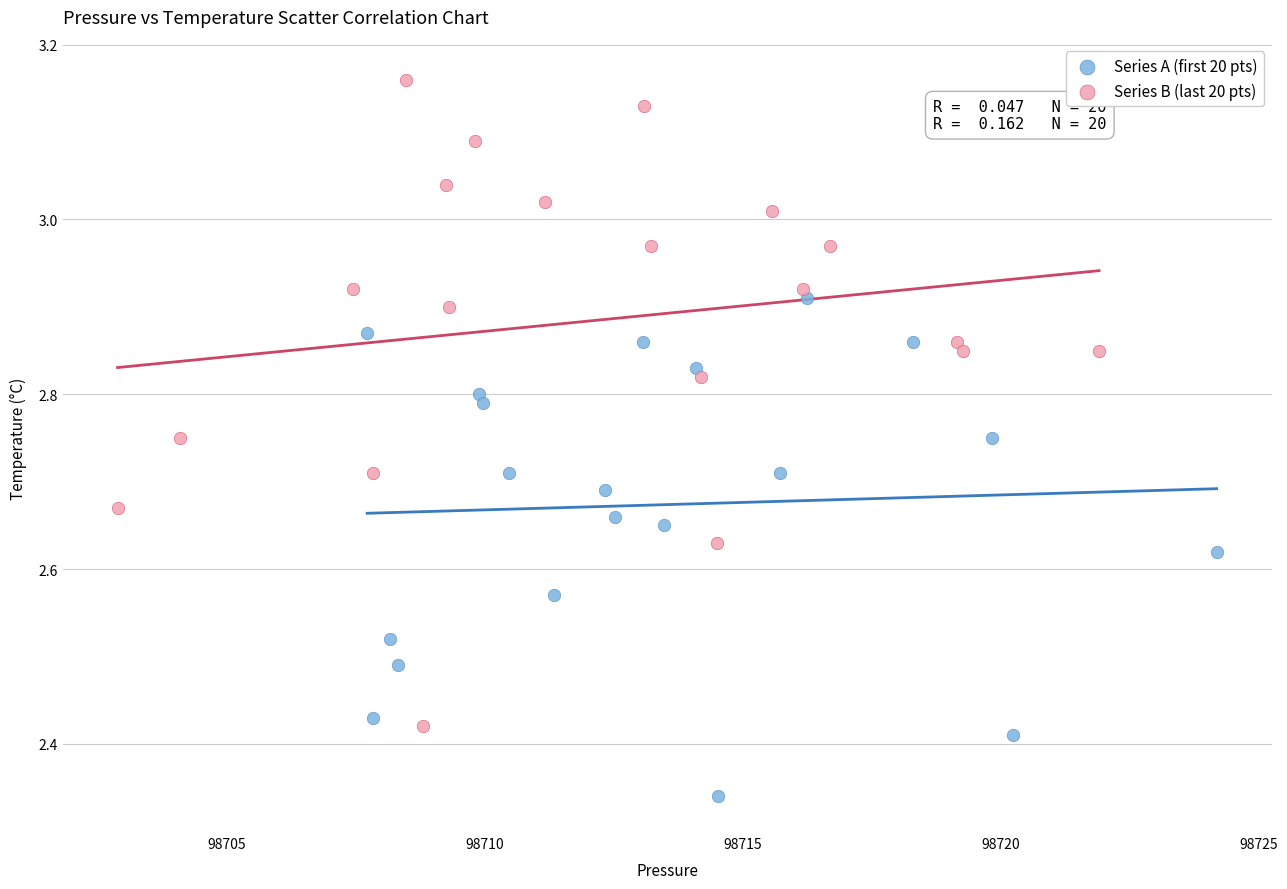

Which series has the widest spread of Y values?

Series B (last 20 pts)